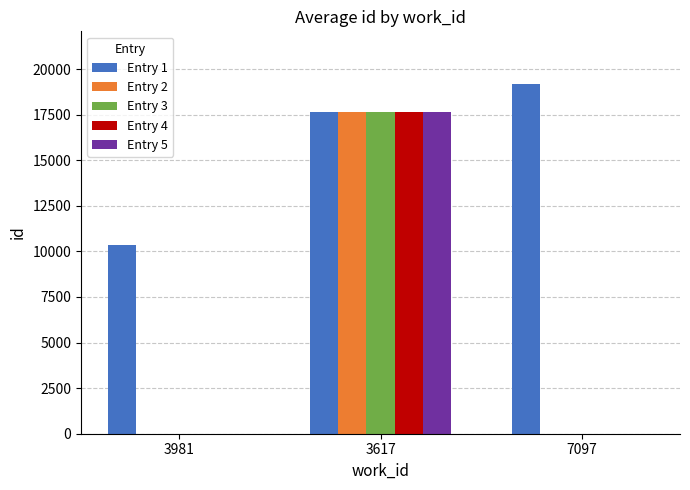

Which label corresponds to the largest value in the chart?

7097